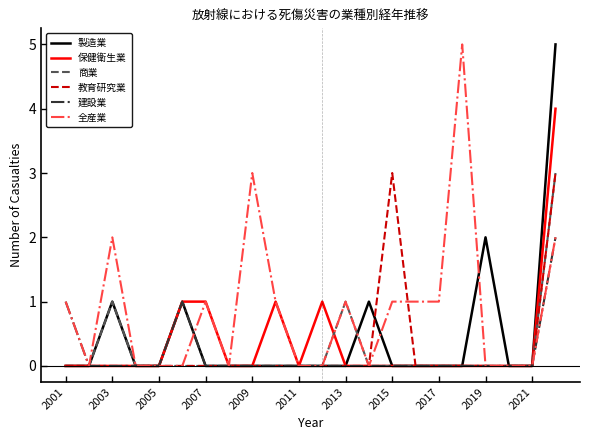

Which series has the largest total across all categories?

全産業